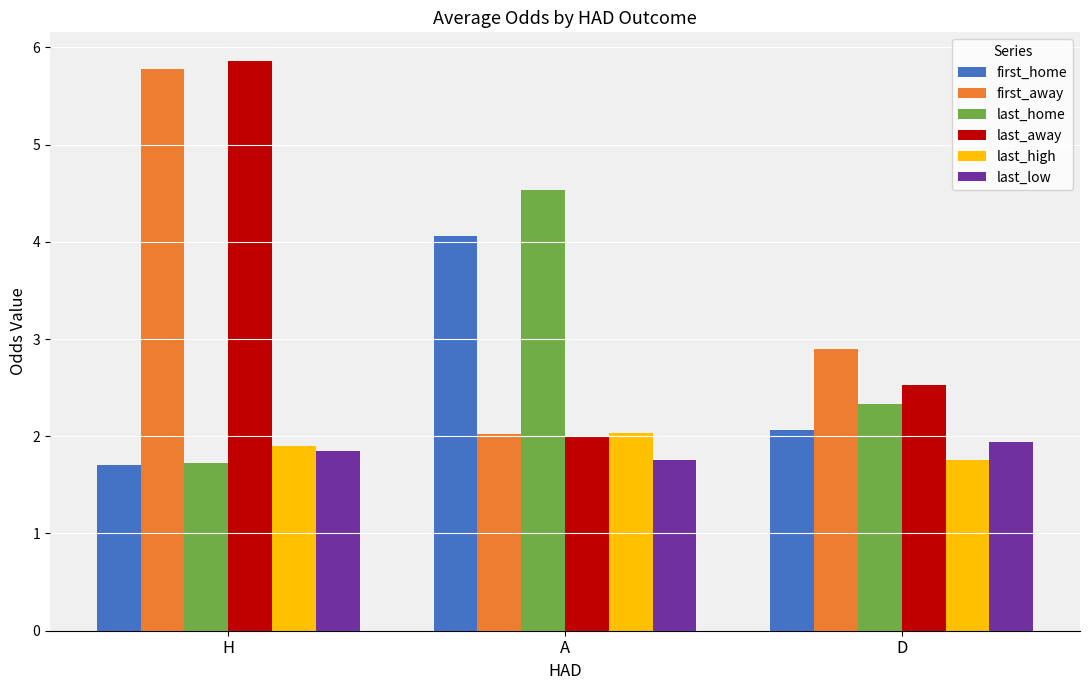

What is the label of the 2nd bar from the right?

A